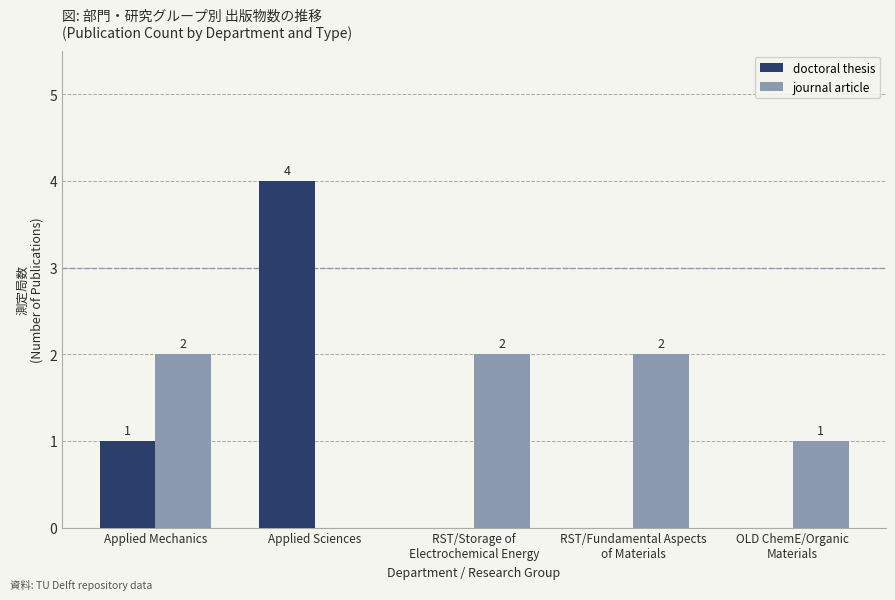

Where is journal article nearest to the value 1?

OLD ChemE/Organic
Materials